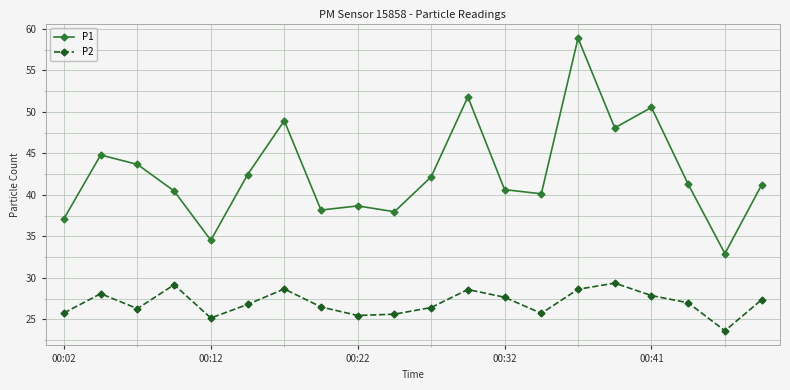

Is this an area chart (filled region under the line)?

No